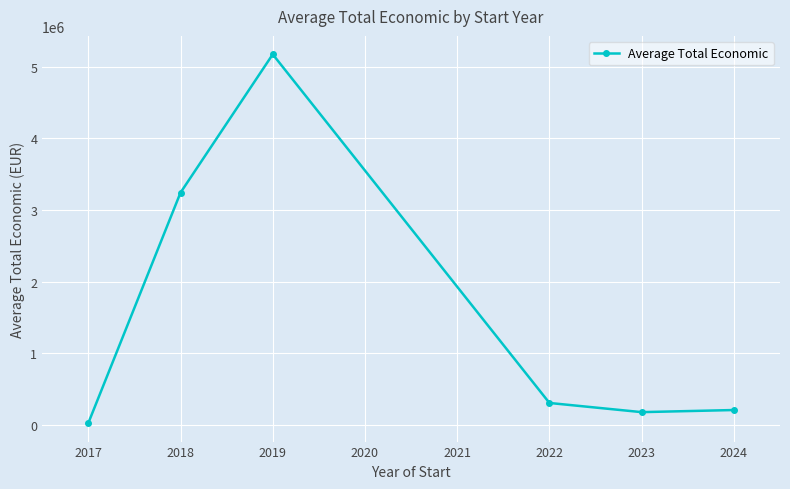

Approximately how many times larger is the value at 2018 compared to 2022?

10.5